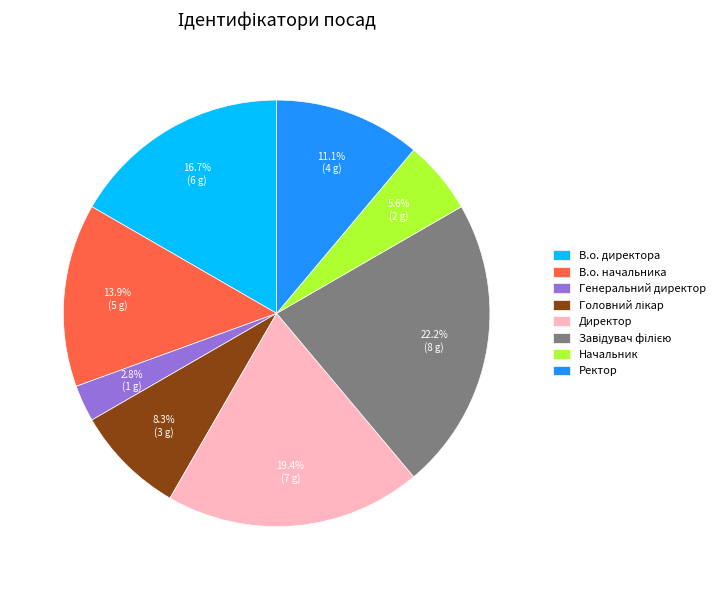

How many segments does this pie chart have?

8